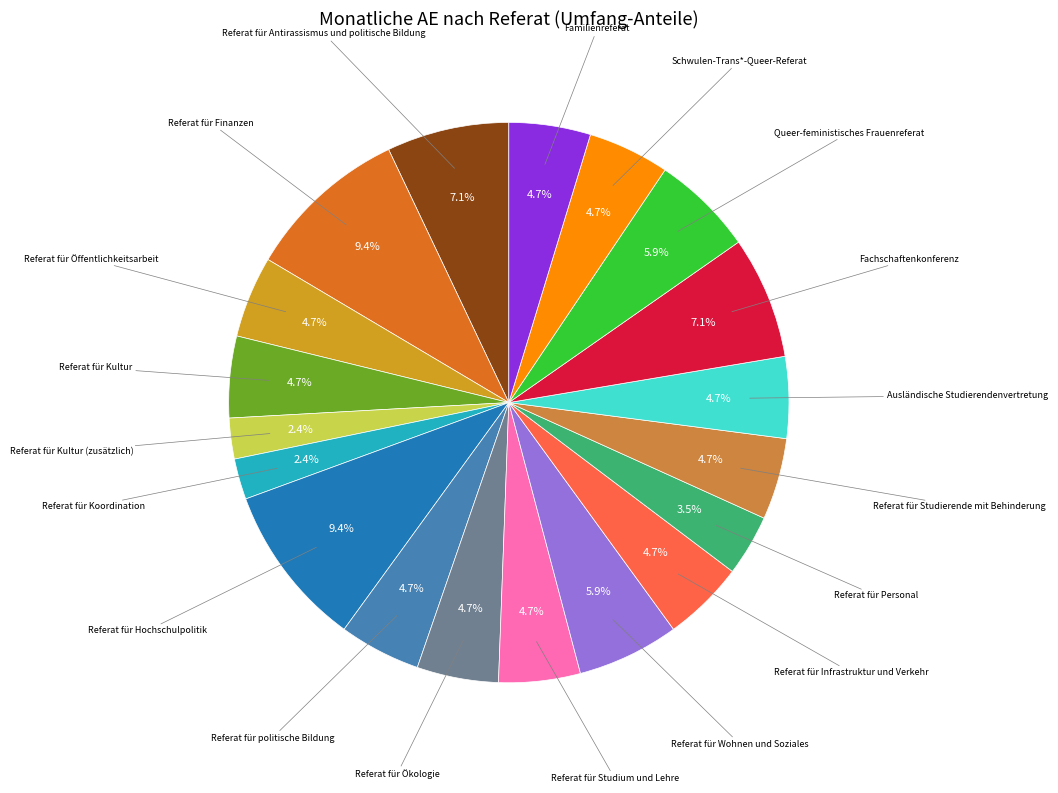

Is there any slice that represents more than half of the pie?

No